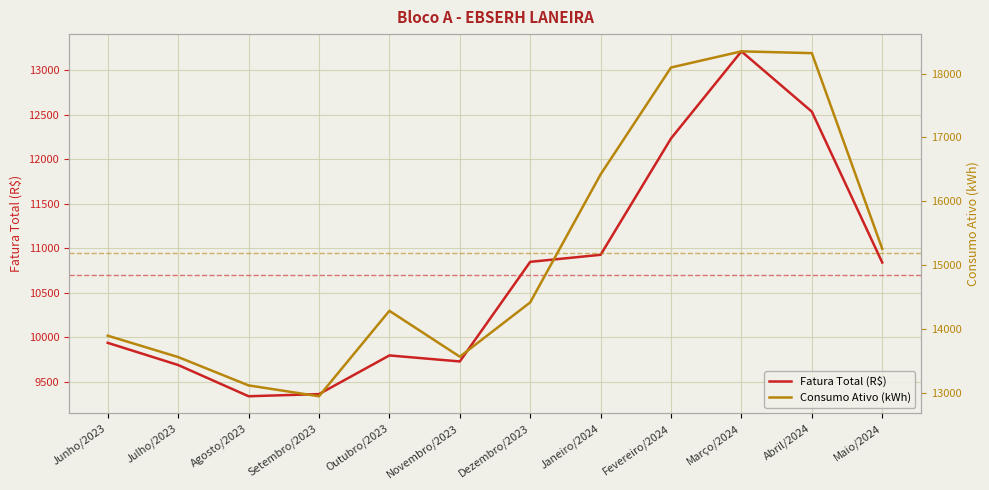

How many interior local valleys does the Fatura Total (R$) series have?

2